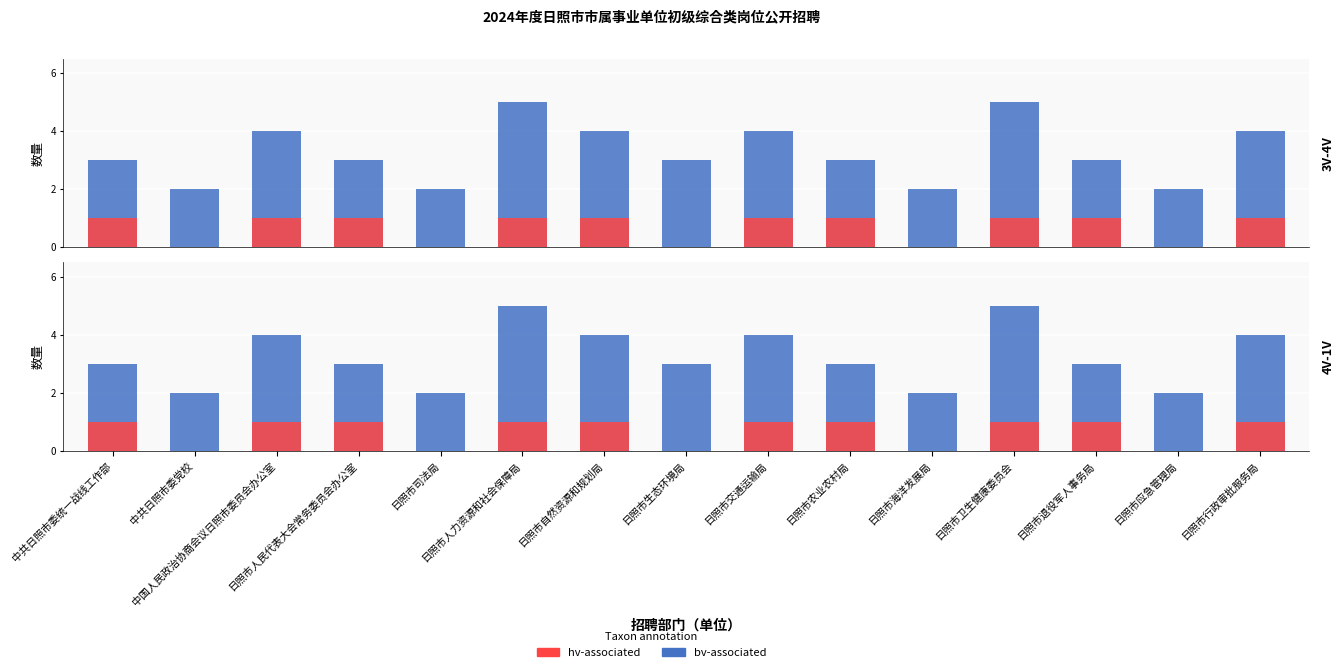

Which category has the lowest value in the hv-associated series?

中共日照市委党校